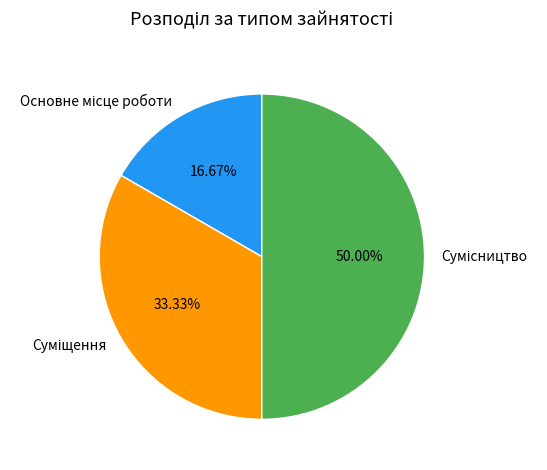

Is Суміщення the majority of the pie?

No